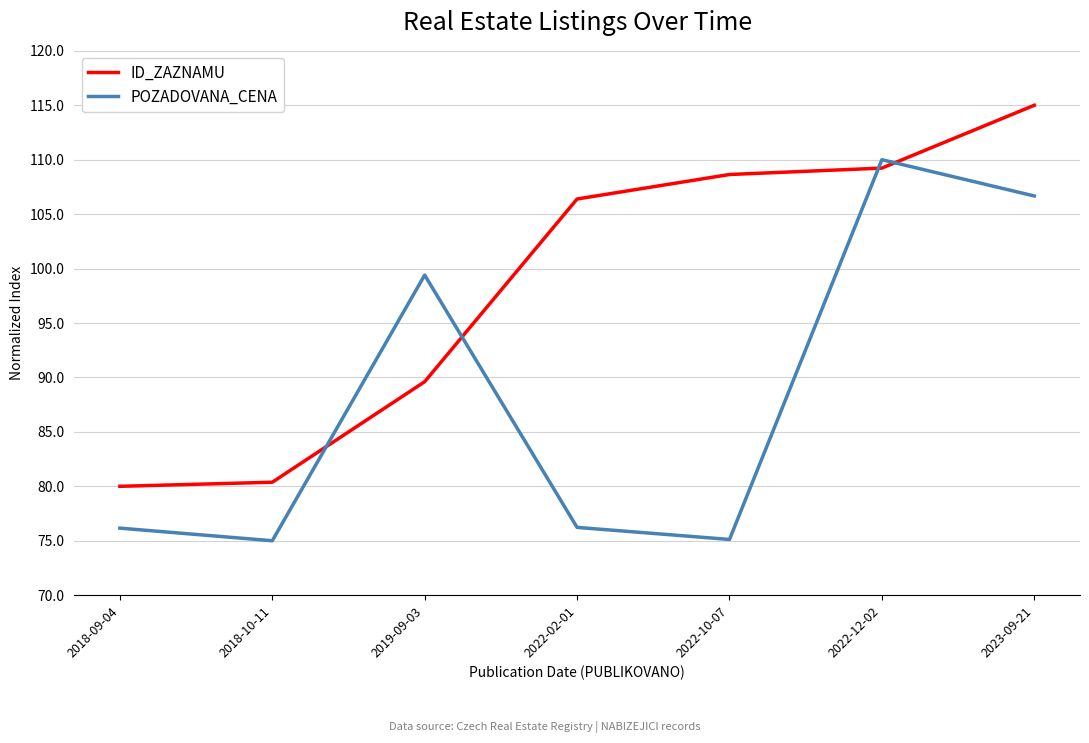

What is the sum of all ID_ZAZNAMU values?

689.2